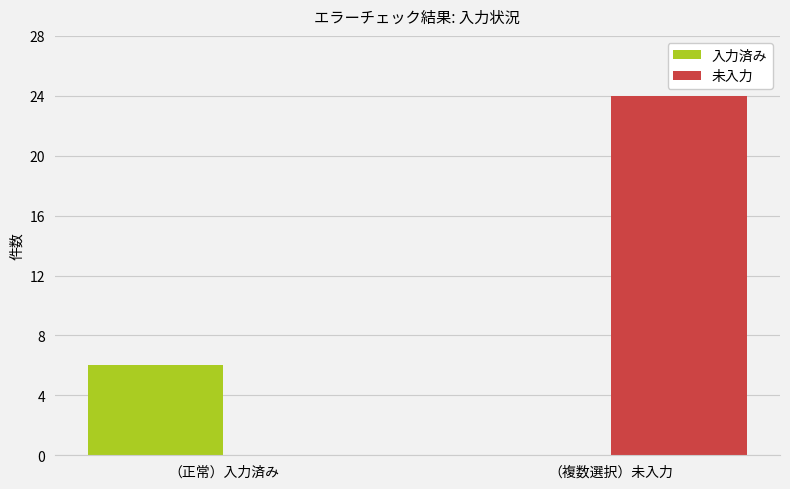

Count the 入力済み values in the range 0 to 6.

2